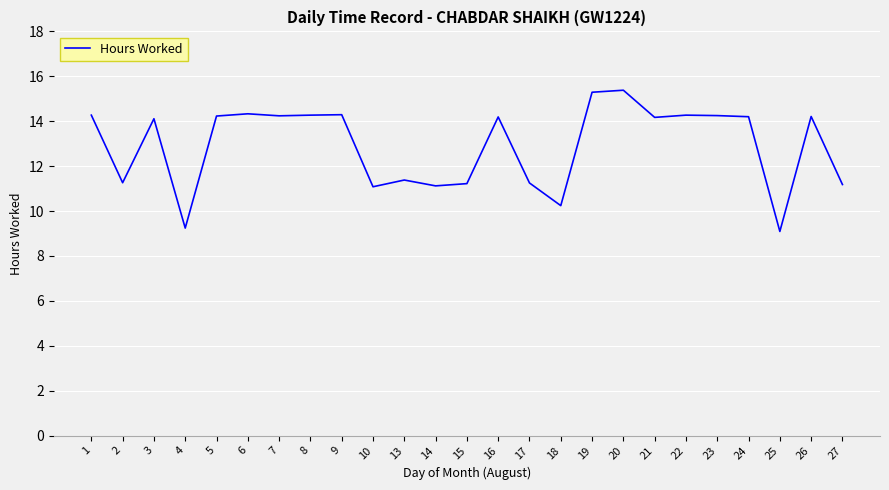

How many lines are shown in the chart?

1